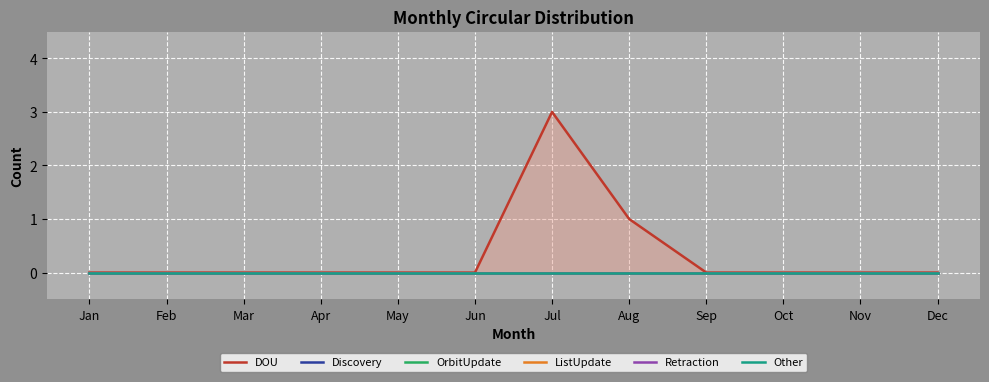

At Aug, list the series in order from largest to smallest.

DOU, Discovery, OrbitUpdate, ListUpdate, Retraction, Other